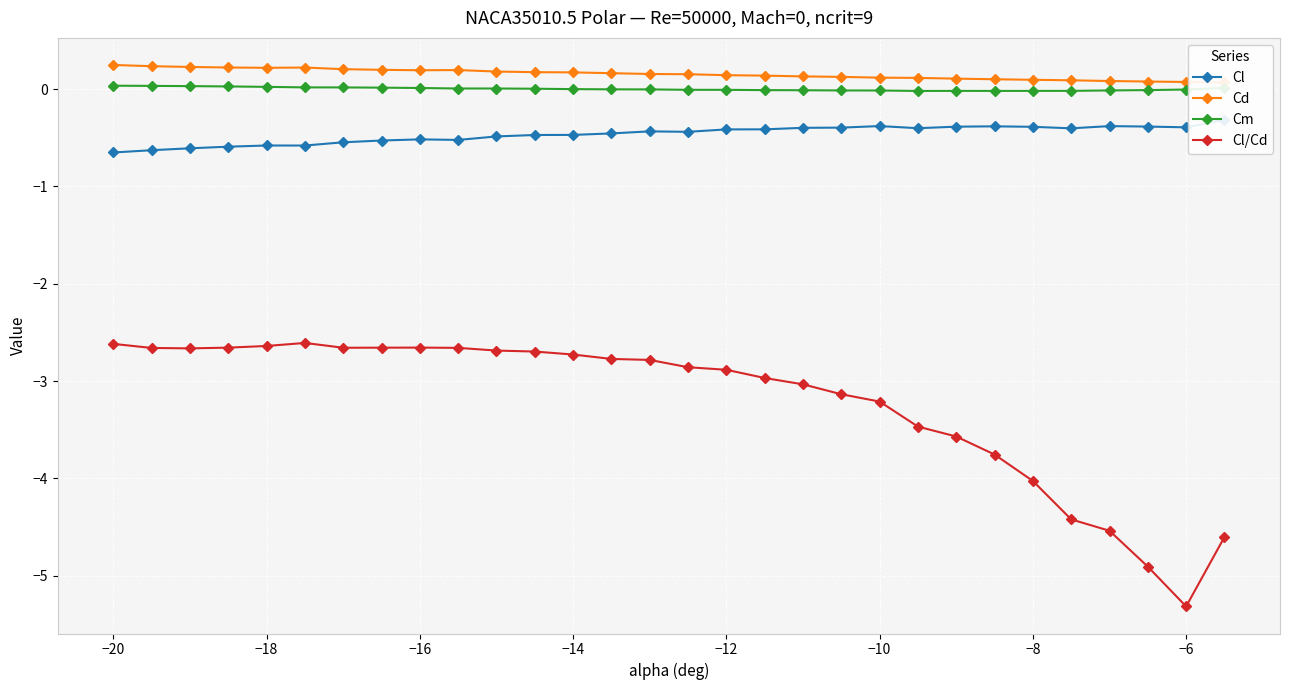

What is the highest value of the Cl/Cd series?

-2.6